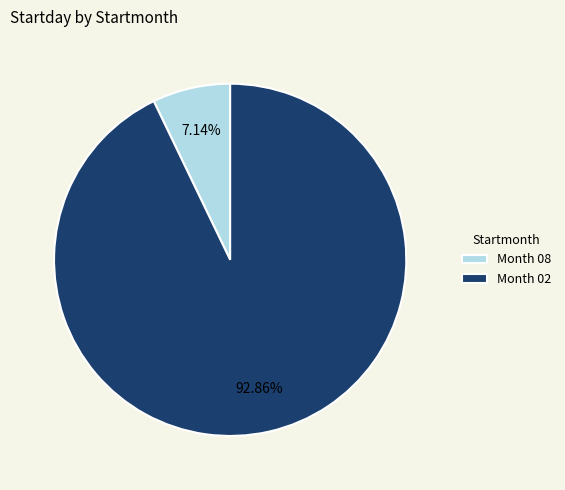

Is the sum of Month 08 and Month 02 greater than half?

Yes